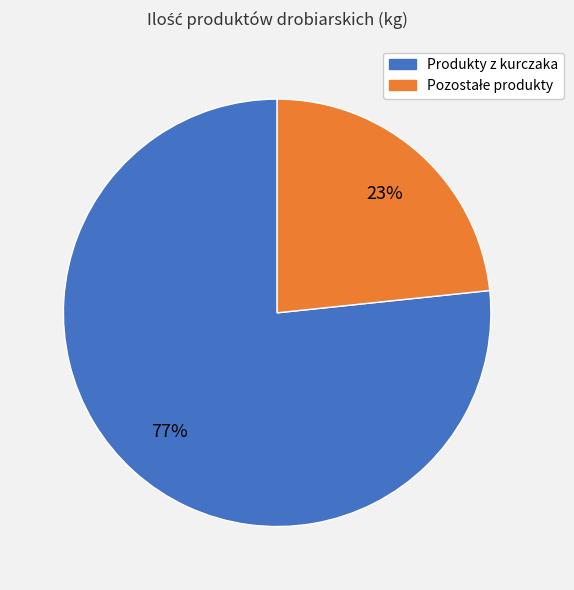

Count the number of slices in the pie.

2